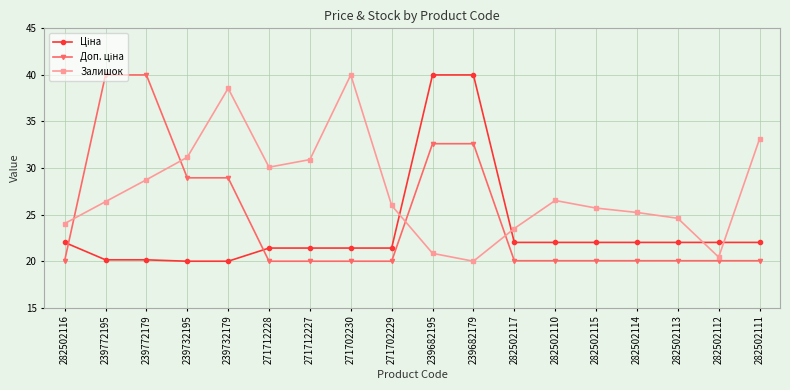

What is the total value across all series at 239732195?

80.1